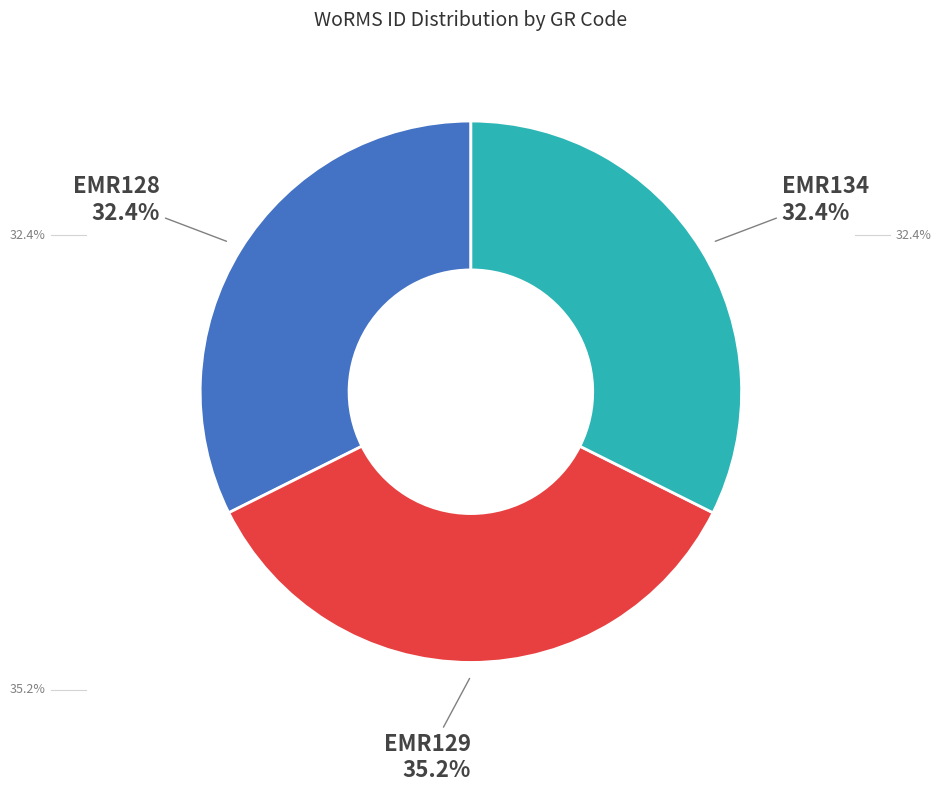

Is there any slice that represents more than half of the pie?

No